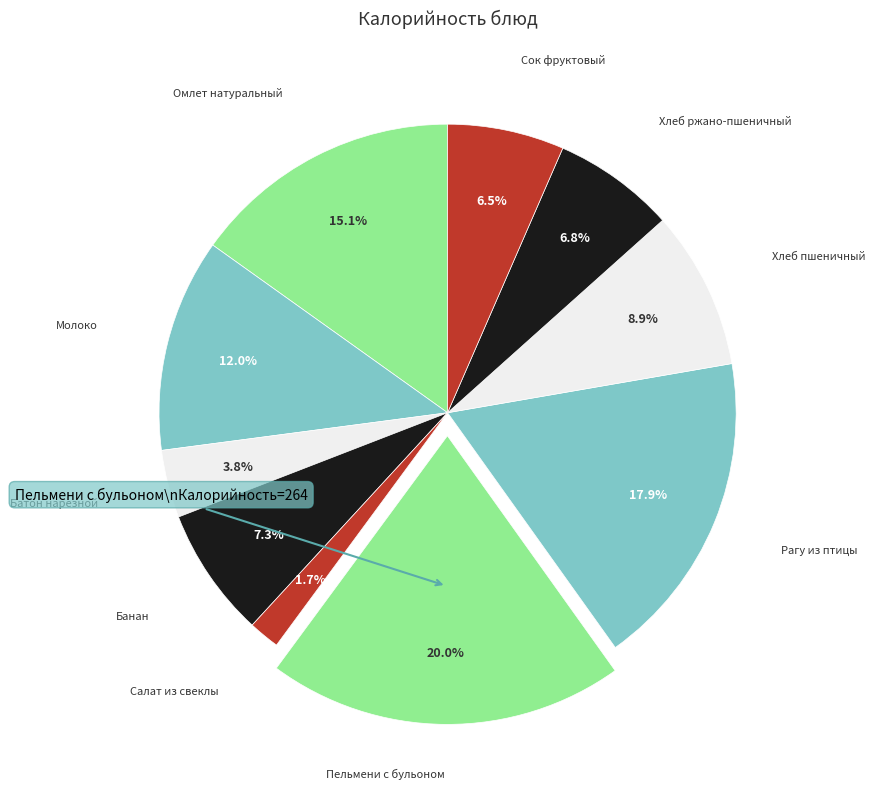

The Пельмени с бульоном slice represents 20% of the pie. True or false?

True